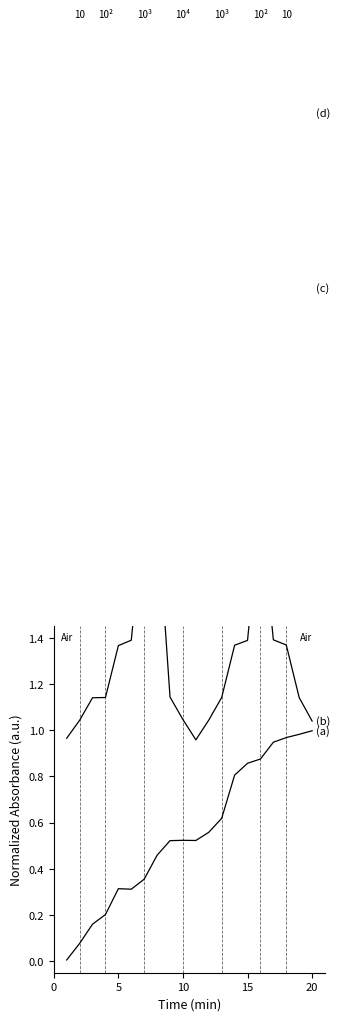

Which series has the largest total across all categories?

(d)